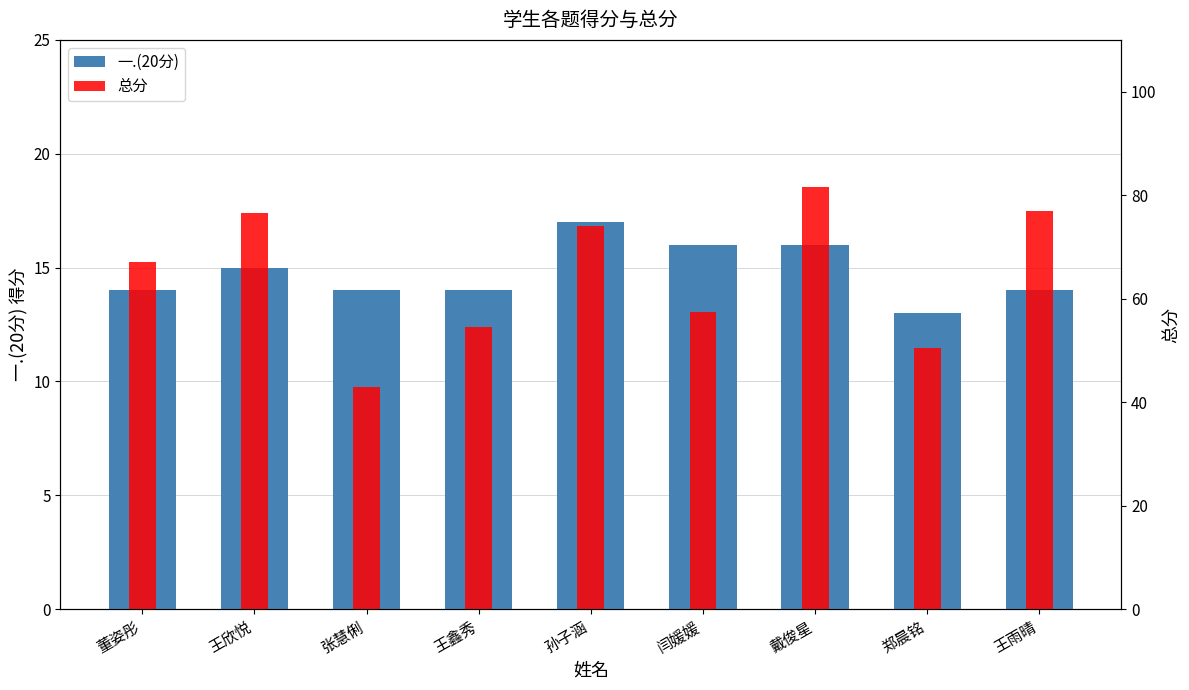

How many categories are shown in the chart?

9